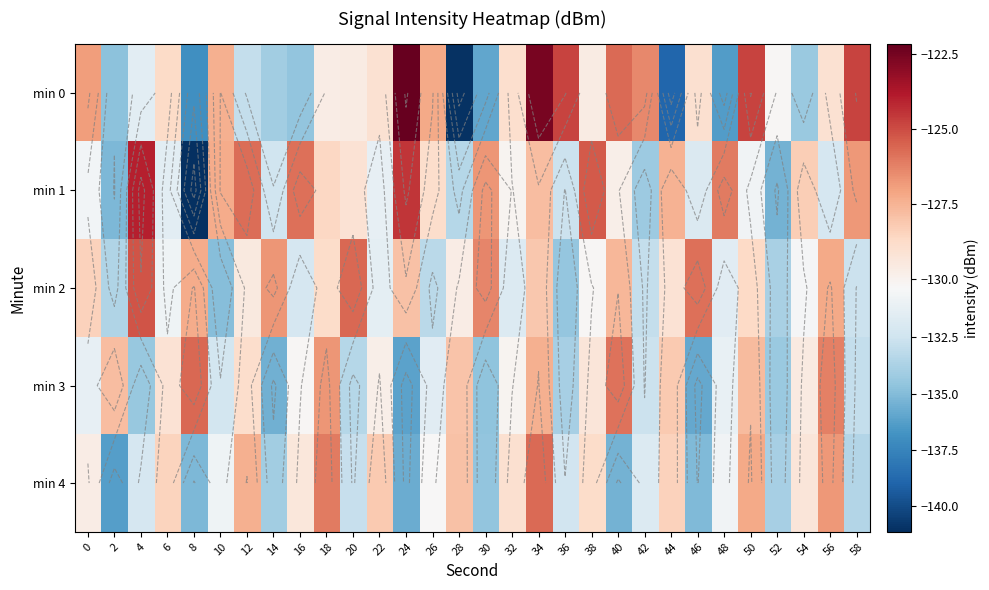

At which label does min 2 reach its peak?

4